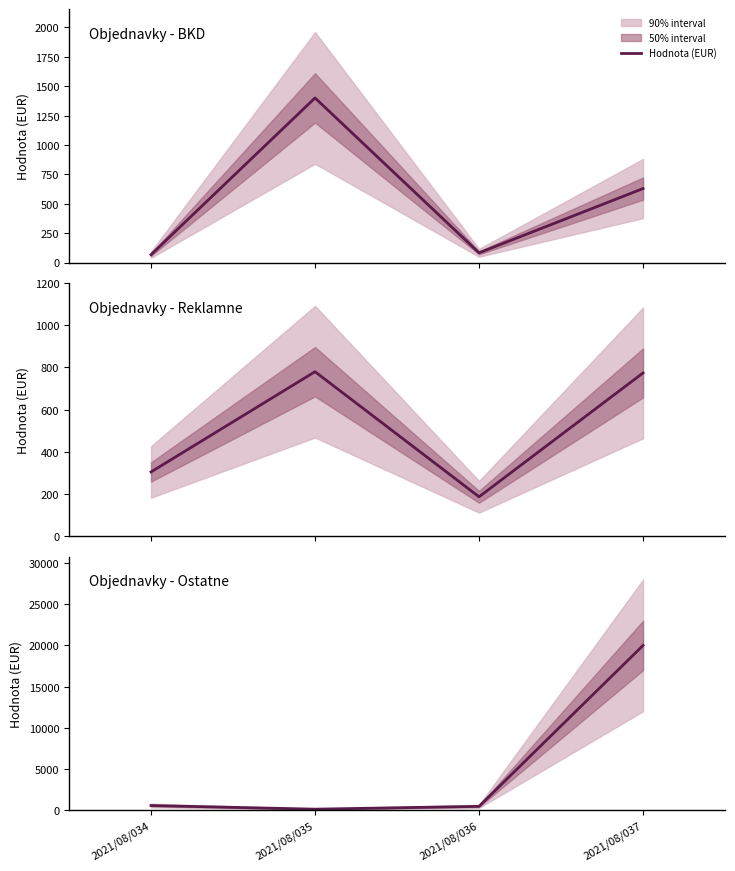

Which category has the lowest value across all series?

2021/08/035